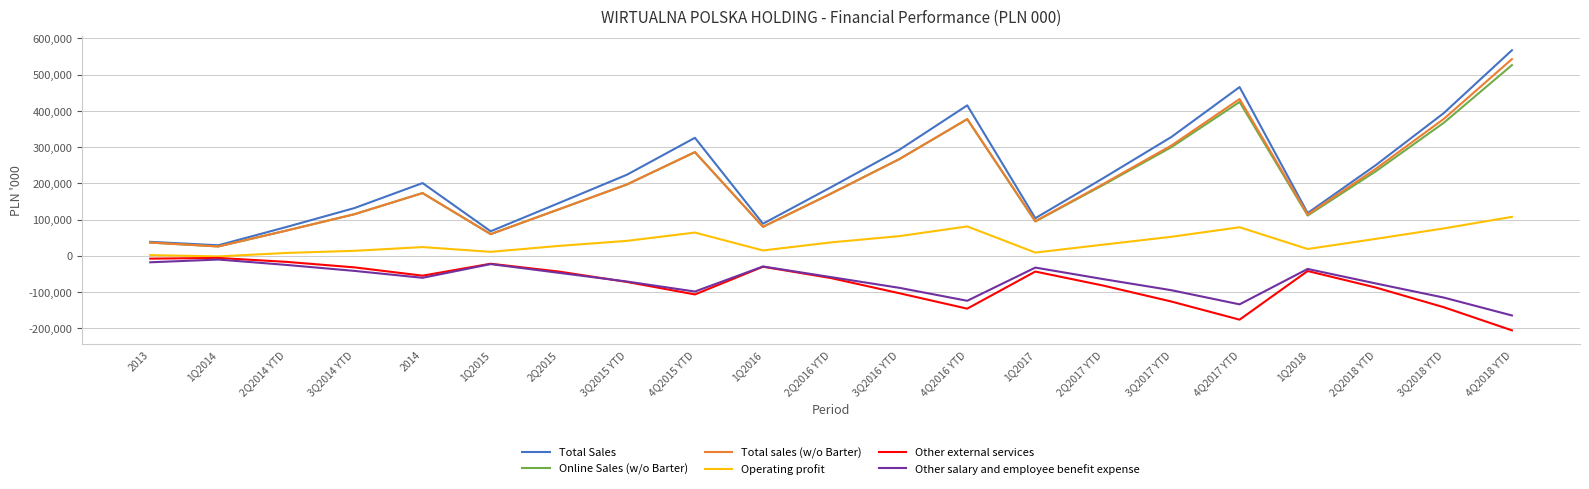

Is the value of Online Sales (w/o Barter) at 4Q2017 YTD greater than the value of Total Sales at 1Q2018?

Yes